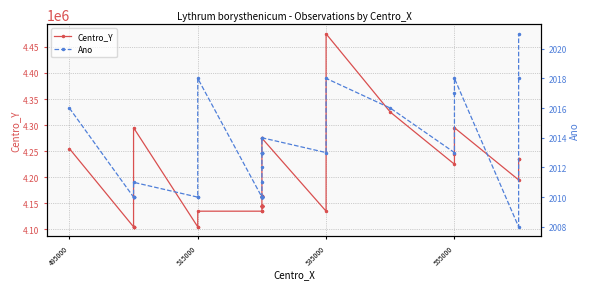

How many distinct data groups are displayed?

2